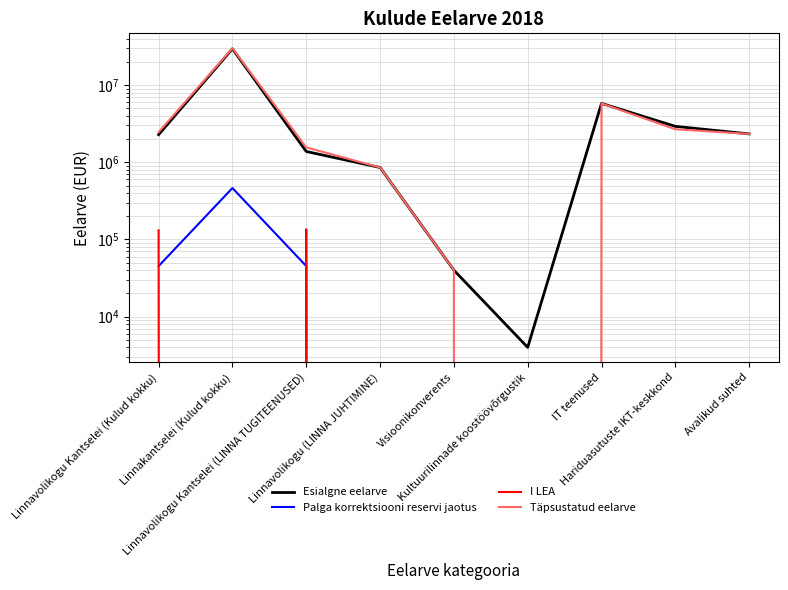

At which category is the sum across all series the highest?

Linnakantselei (Kulud kokku)